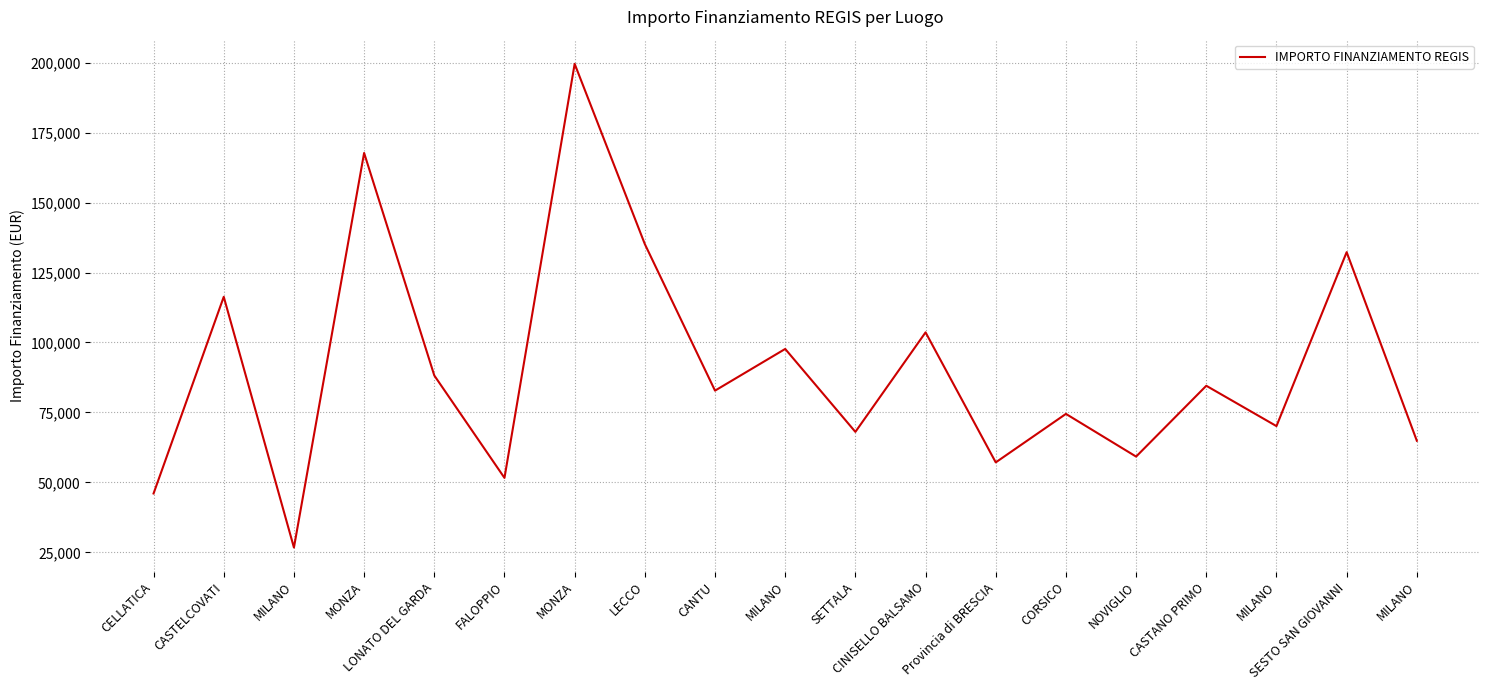

The value at CINISELLO BALSAMO is 179242.2. True or false?

False